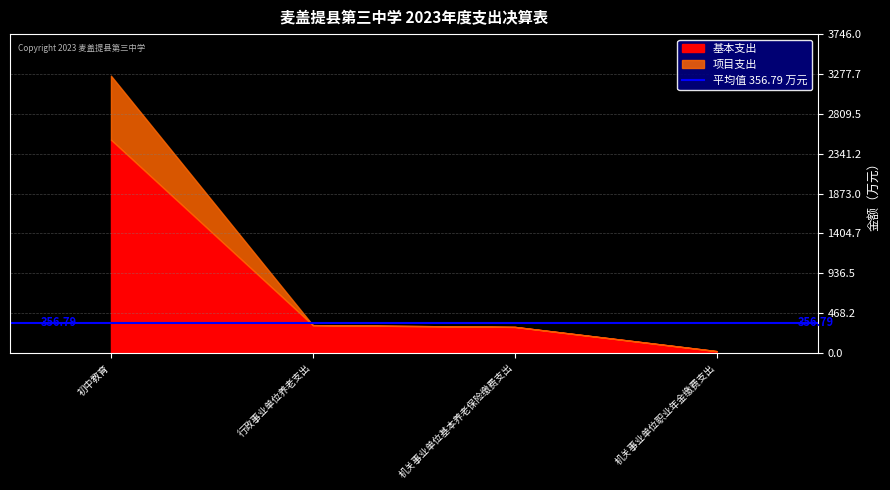

How many lines are shown in the chart?

2